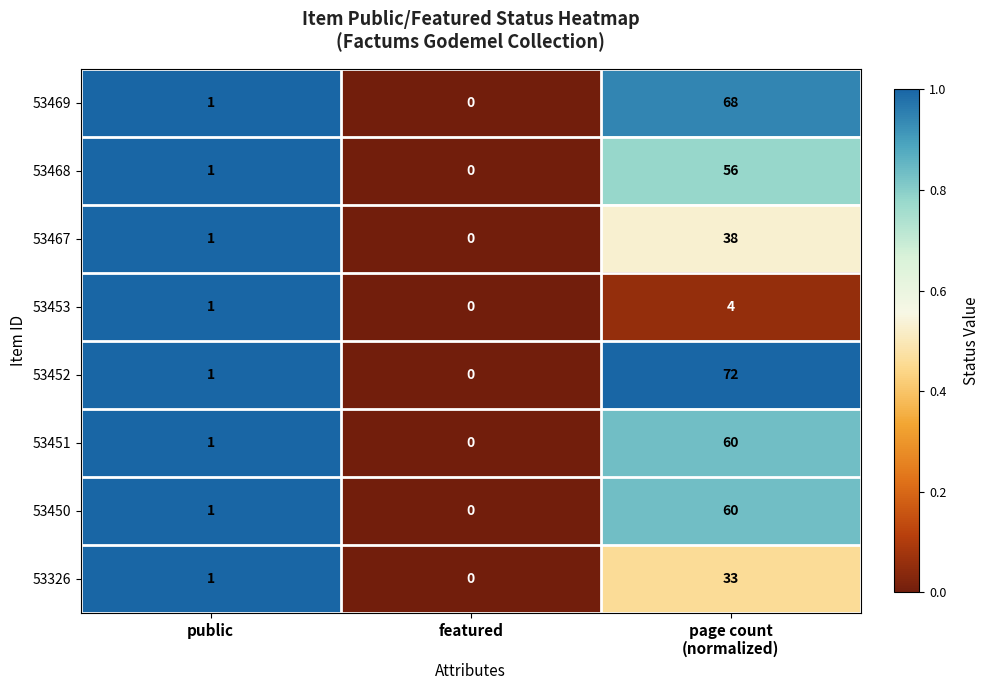

How many 53453 values are between 0 and 4?

3